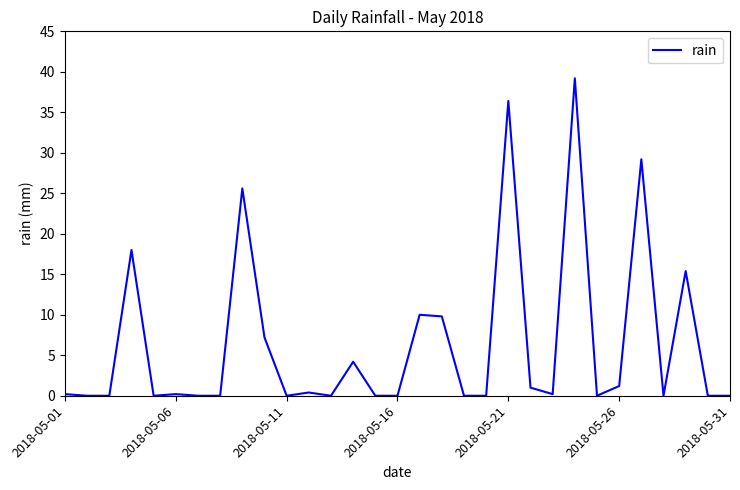

What is the difference between the maximum and minimum values?

39.2